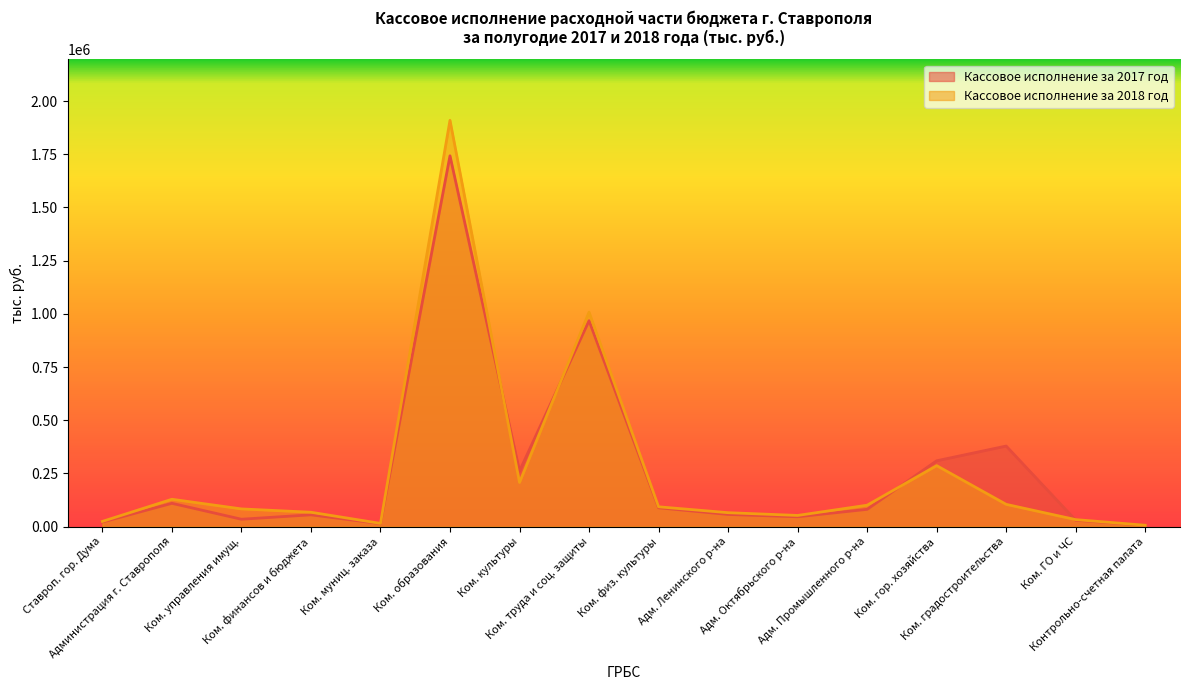

Which series has the largest range (max minus min)?

Кассовое исполнение за 2018 год